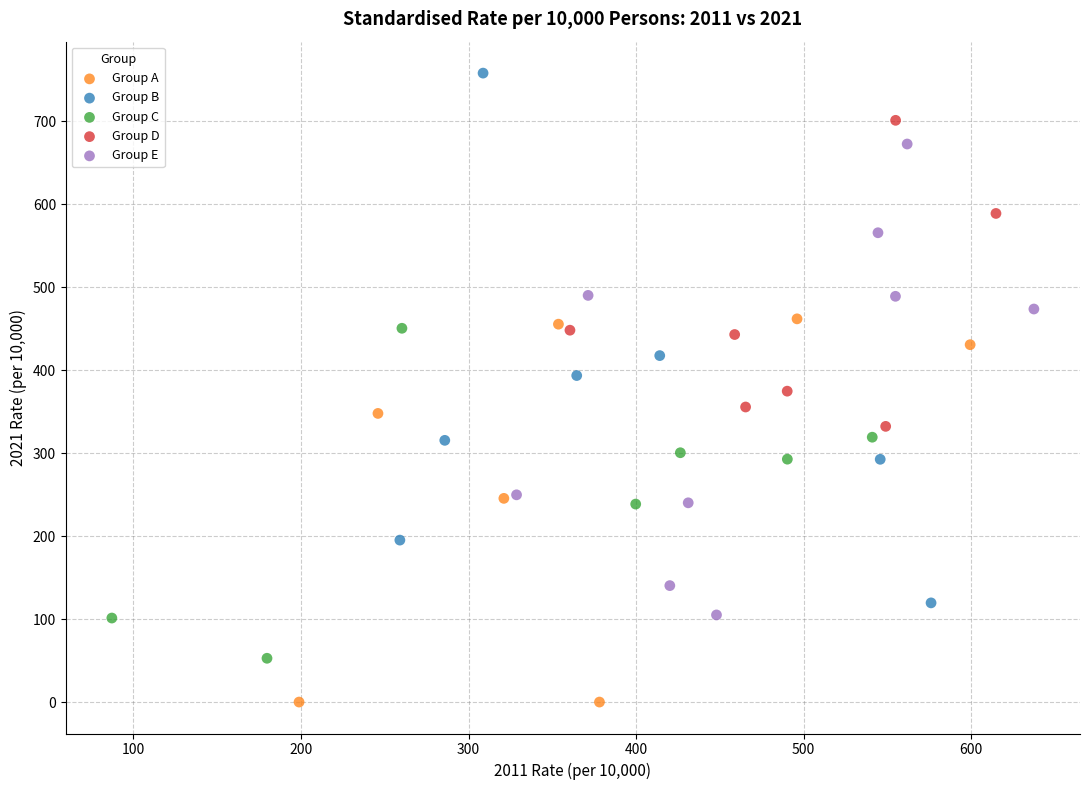

Which series has the largest Y range (max minus min)?

Group B